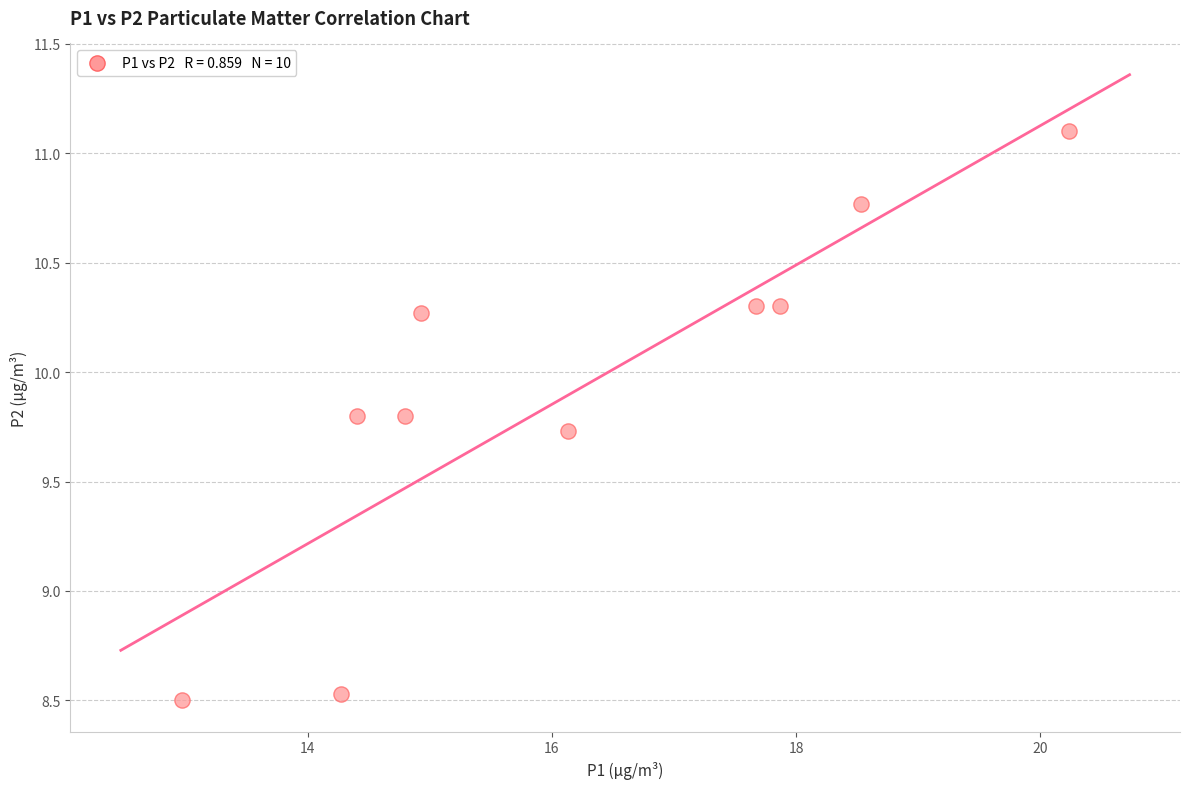

What is the average X value?

16.2